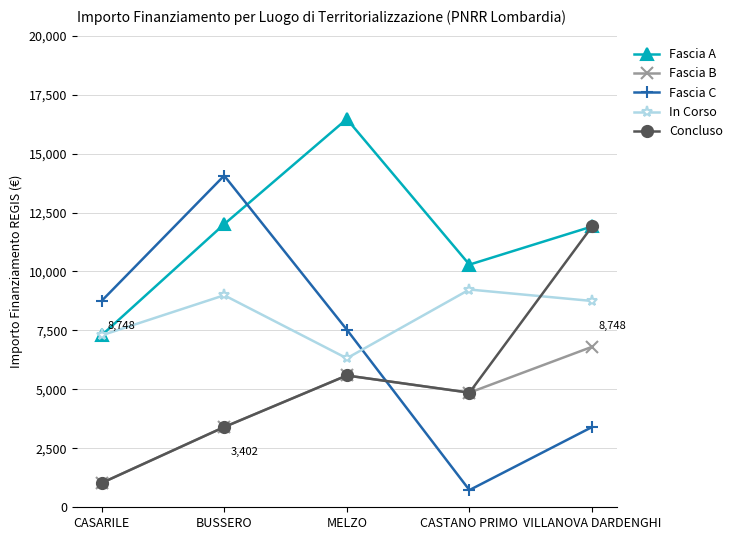

What is the difference between the Concluso values at CASARILE and VILLANOVA DARDENGHI?

10878